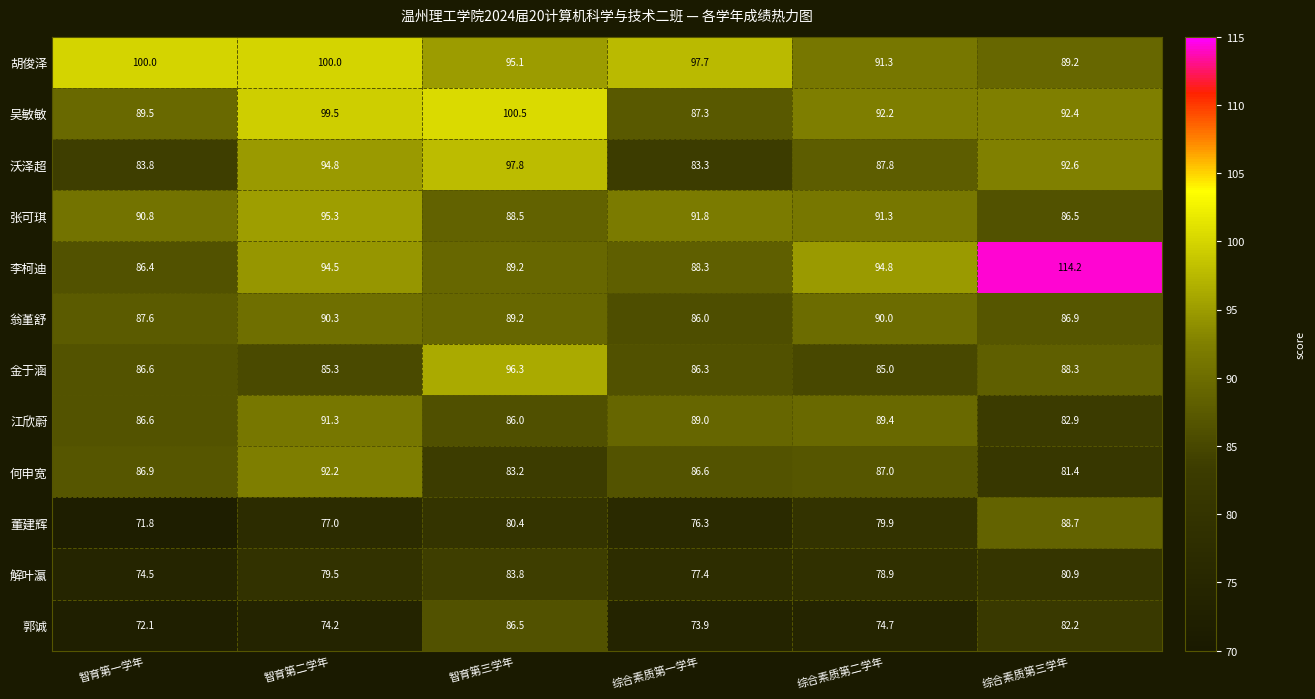

How many categories are shown in the chart?

6